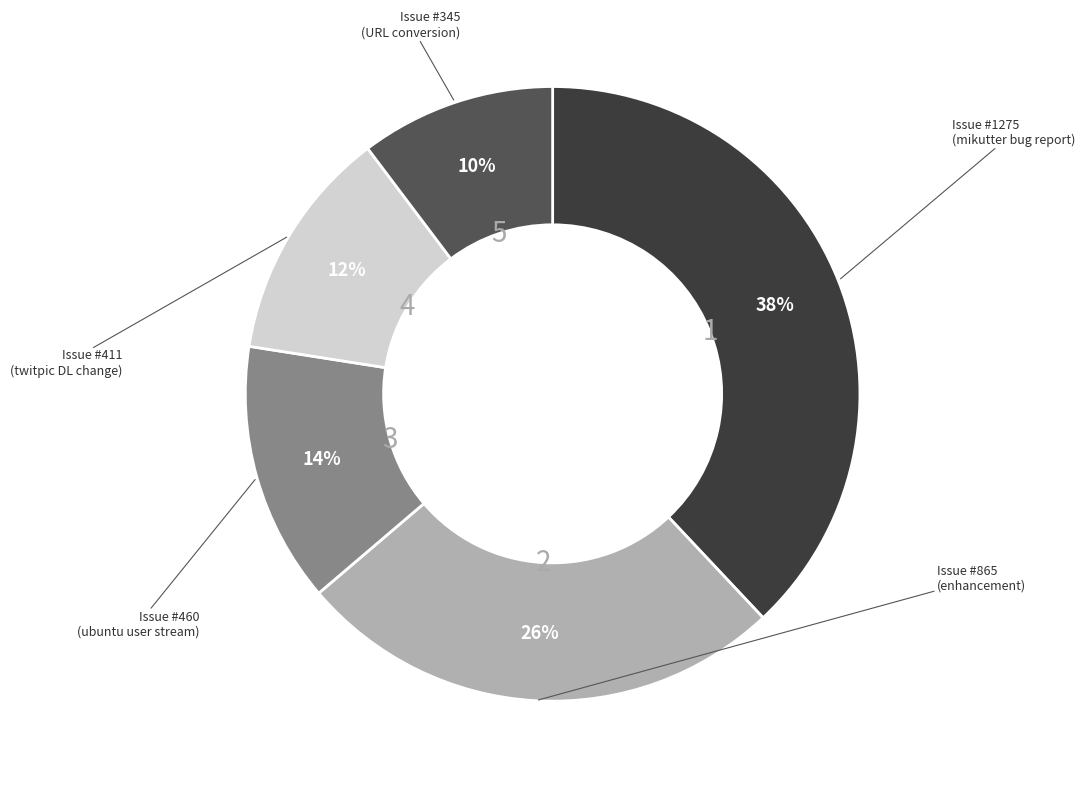

Count the number of slices in the pie.

5